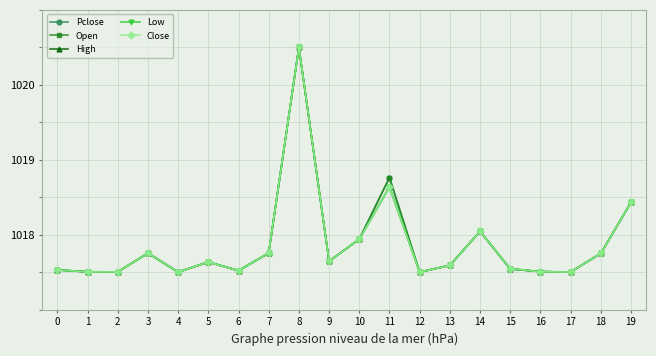

Is this an area chart (filled region under the line)?

No